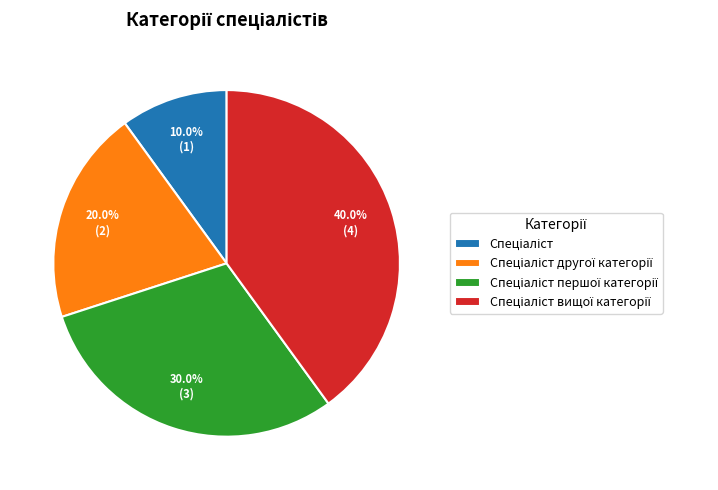

Does any single category account for the majority?

No